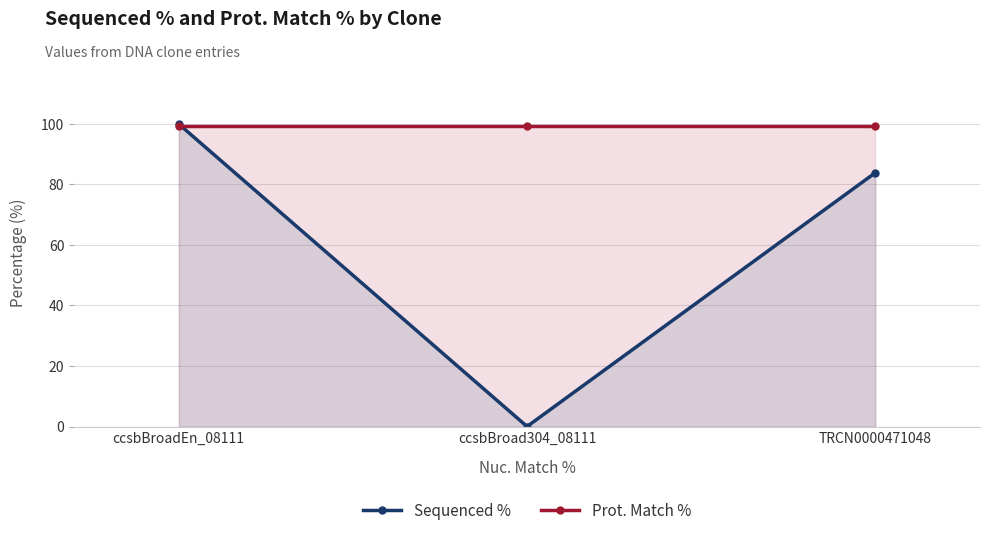

Reading left to right, list all the values displayed in this chart.

Sequenced %: ccsbBroadEn_08111=100.0	ccsbBroad304_08111=0.0	TRCN0000471048=83.9
Prot. Match %: ccsbBroadEn_08111=99.2	ccsbBroad304_08111=99.2	TRCN0000471048=99.2